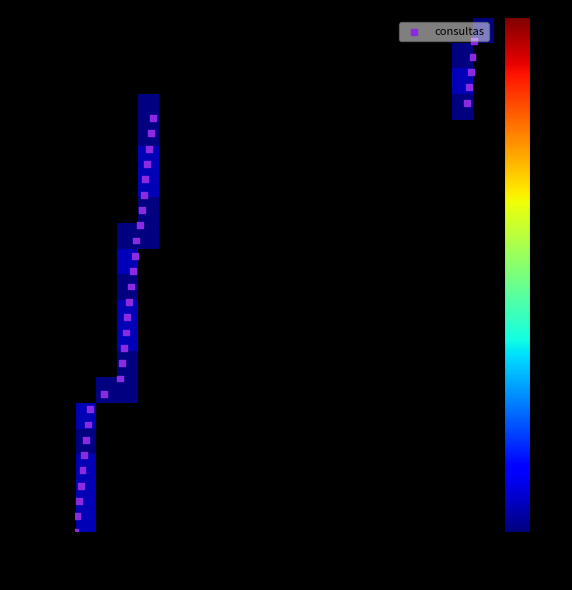

What is the range of X values (max minus min)?

1000.0